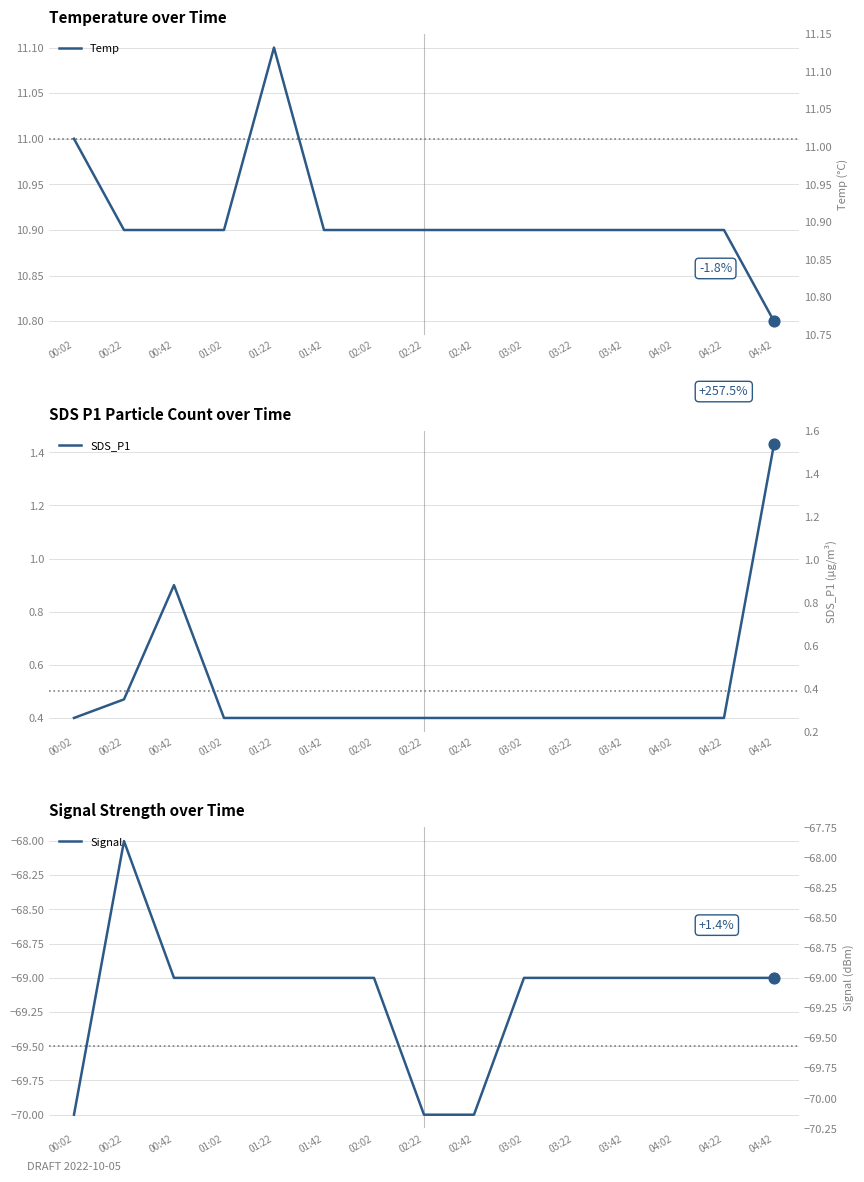

Which series reaches the minimum Y coordinate?

Signal